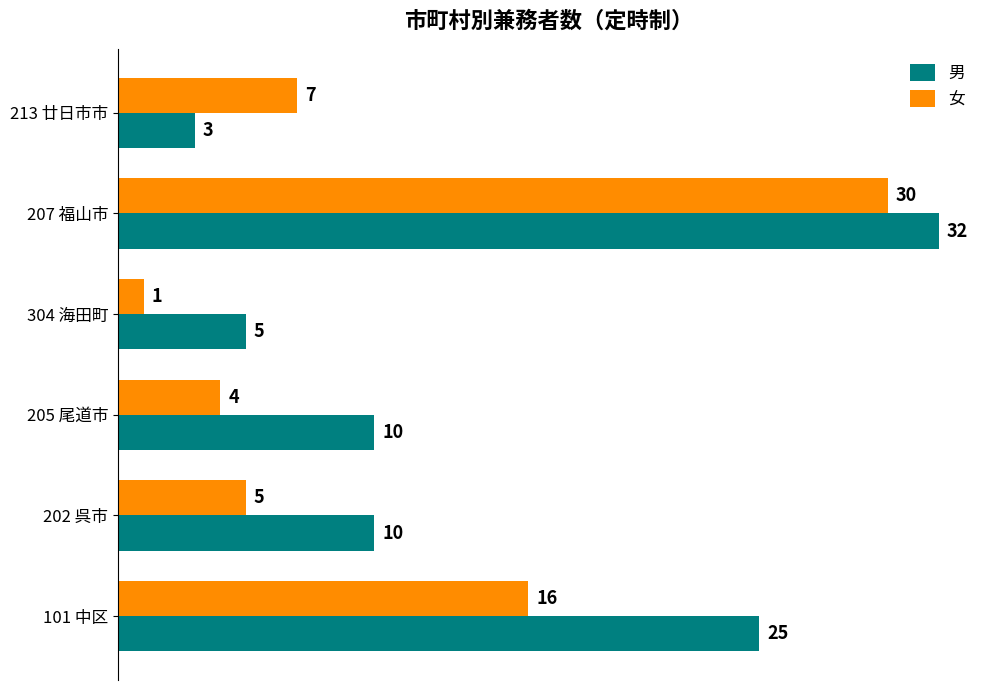

What is the difference between the second highest and second lowest values in the 女 series?

12